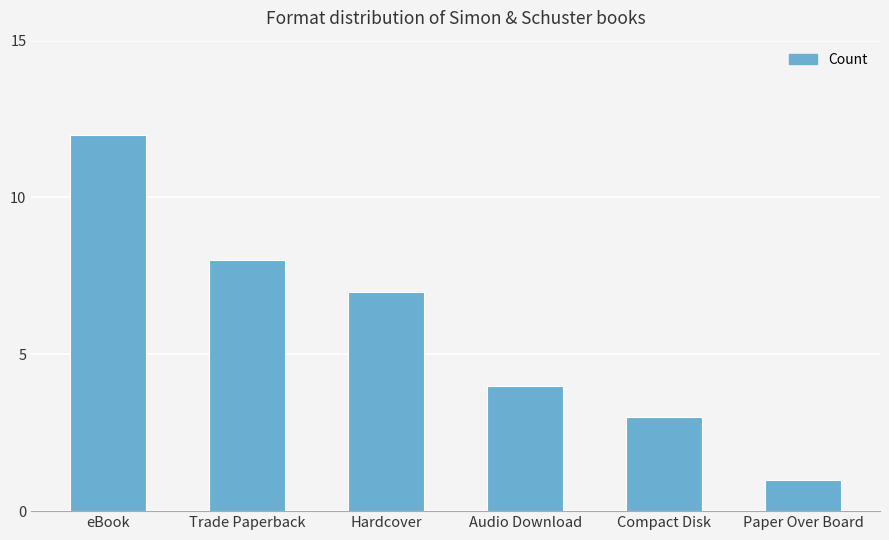

Reading left to right, transcribe all the data shown in this chart.

12	8	7	4	3	1